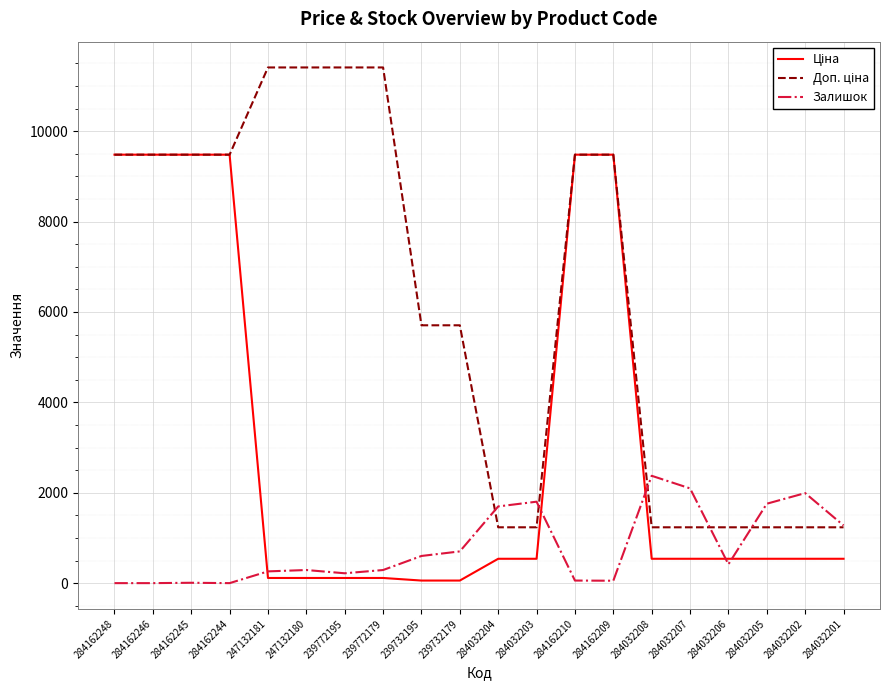

What is the maximum value shown in the chart?

11410.0